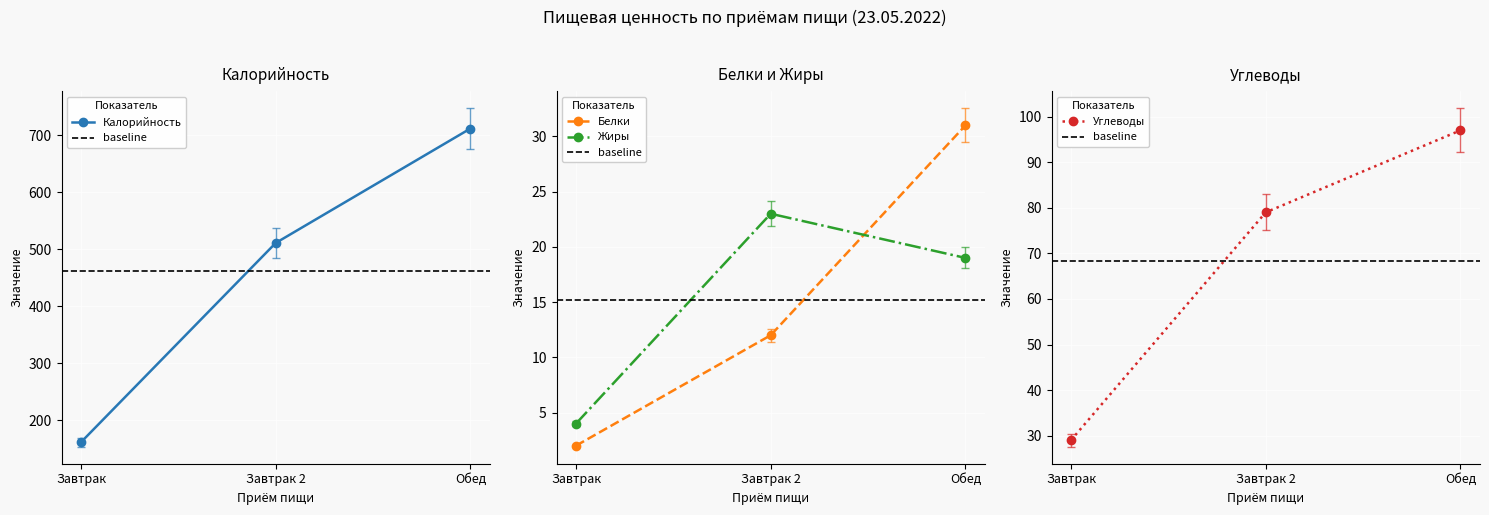

Where is Углеводы nearest to the value 59?

Завтрак 2